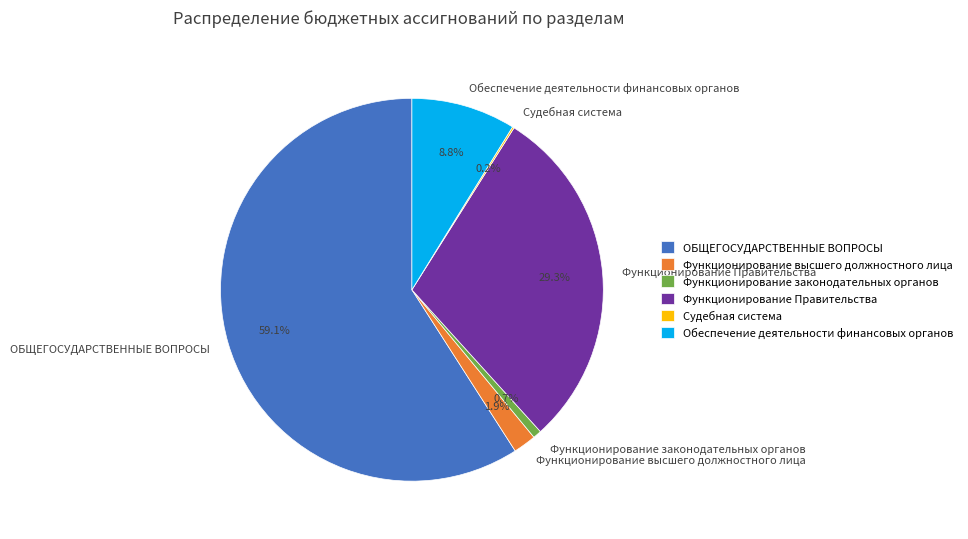

To the nearest percent, what portion does Обеспечение деятельности финансовых органов represent?

9%